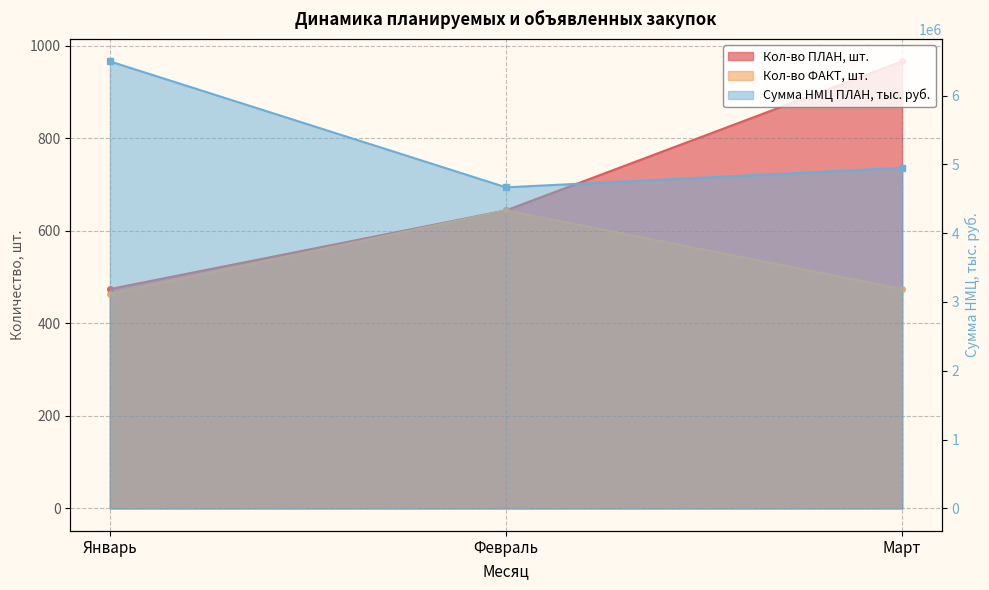

What is the difference between the highest and lowest values at Март?

4948972.7